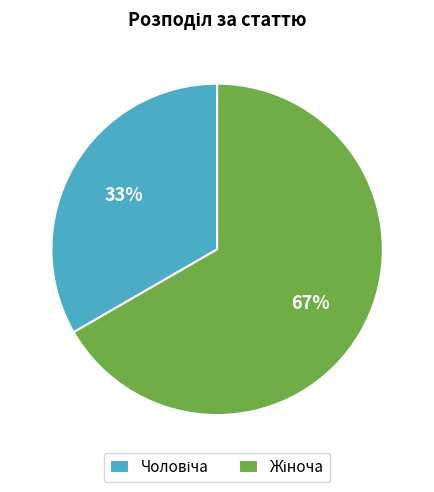

Is there any slice that represents more than half of the pie?

Yes